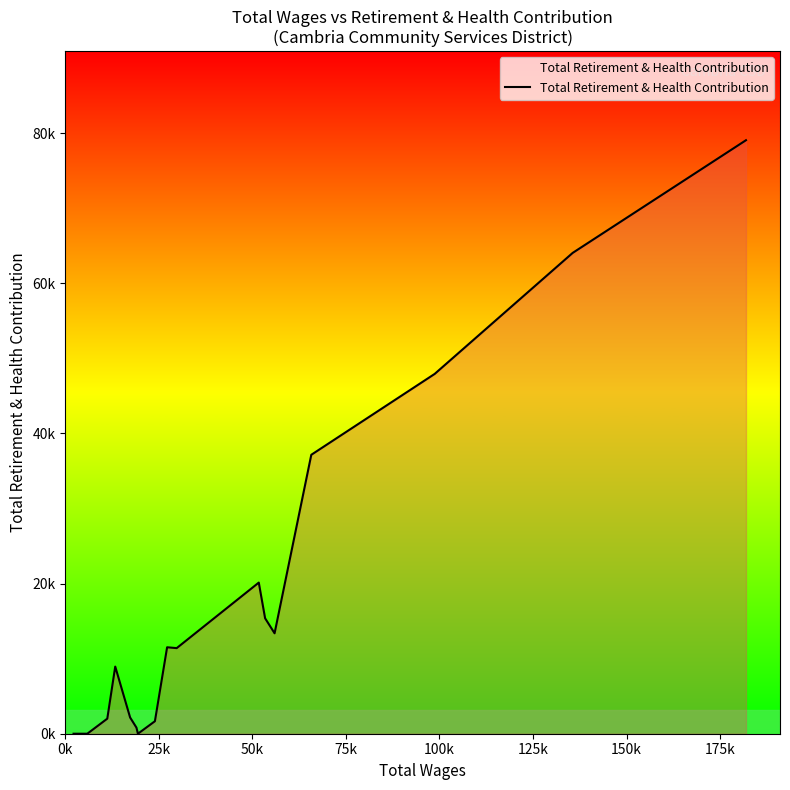

Is this an area chart (filled region under the line)?

Yes